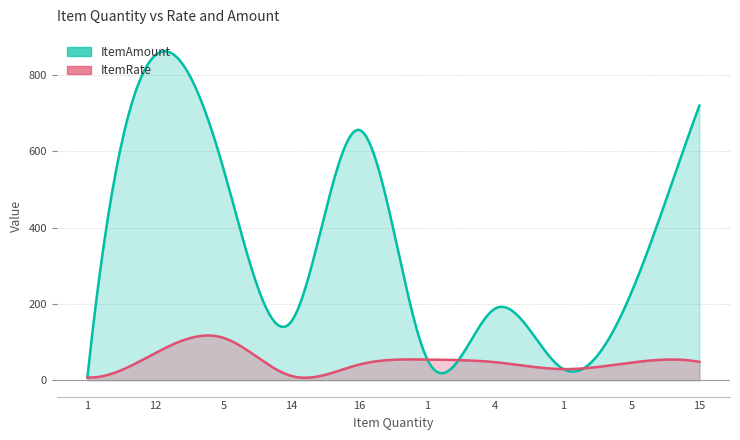

What is the sum of the ItemAmount values at 1 and 12?

859